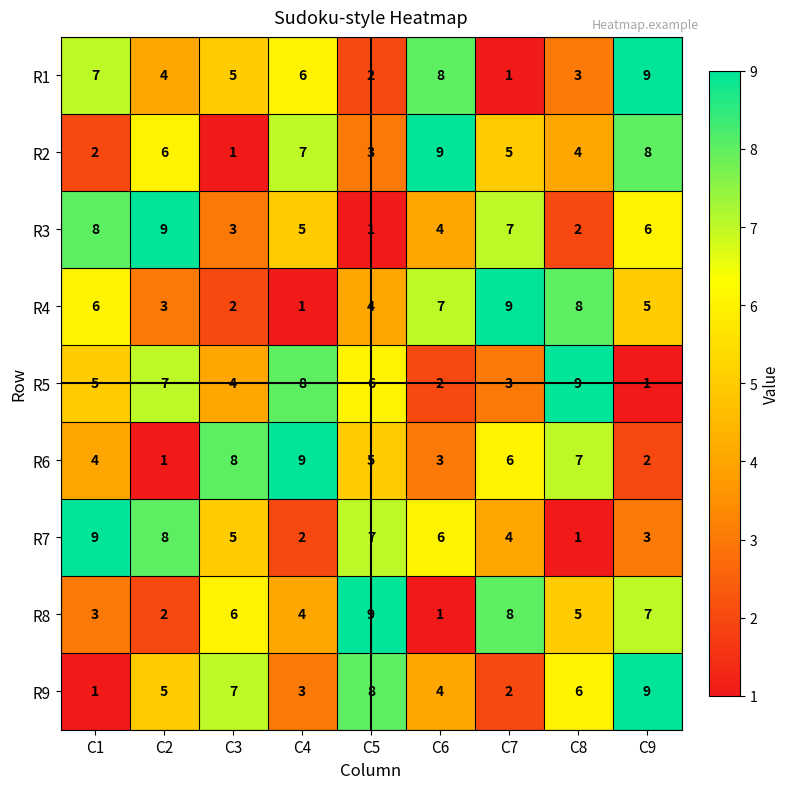

What is the spread (max minus min) of values at C5?

8